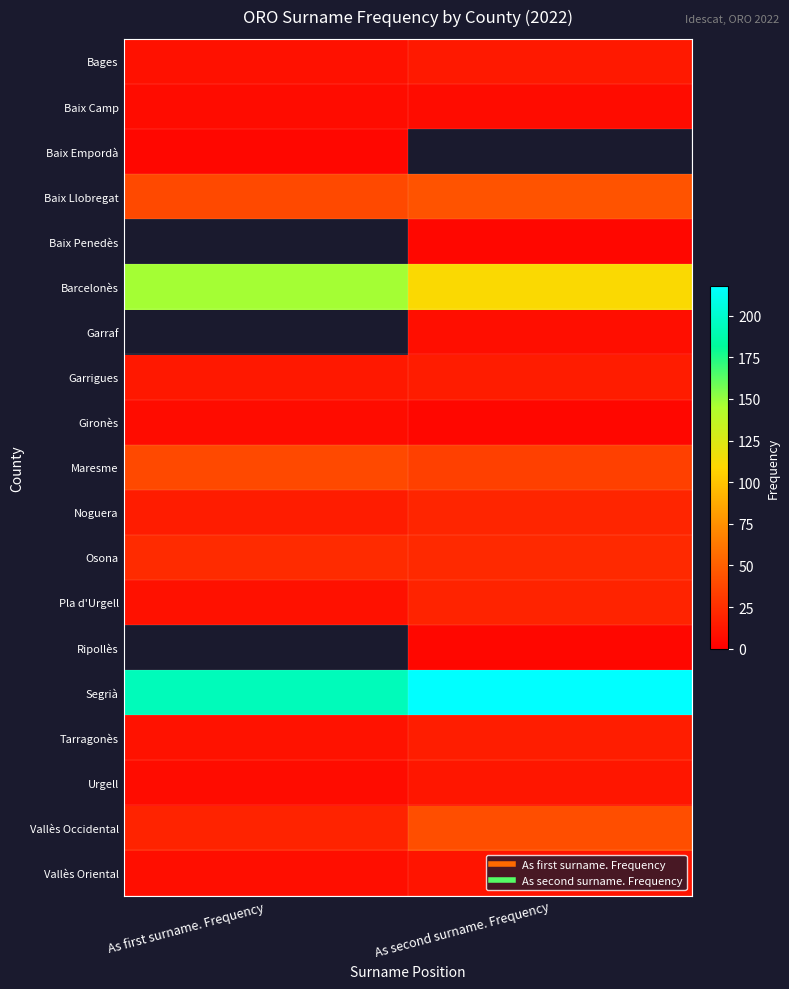

Which has a higher value, As first surname. Frequency or As second surname. Frequency?

As second surname. Frequency